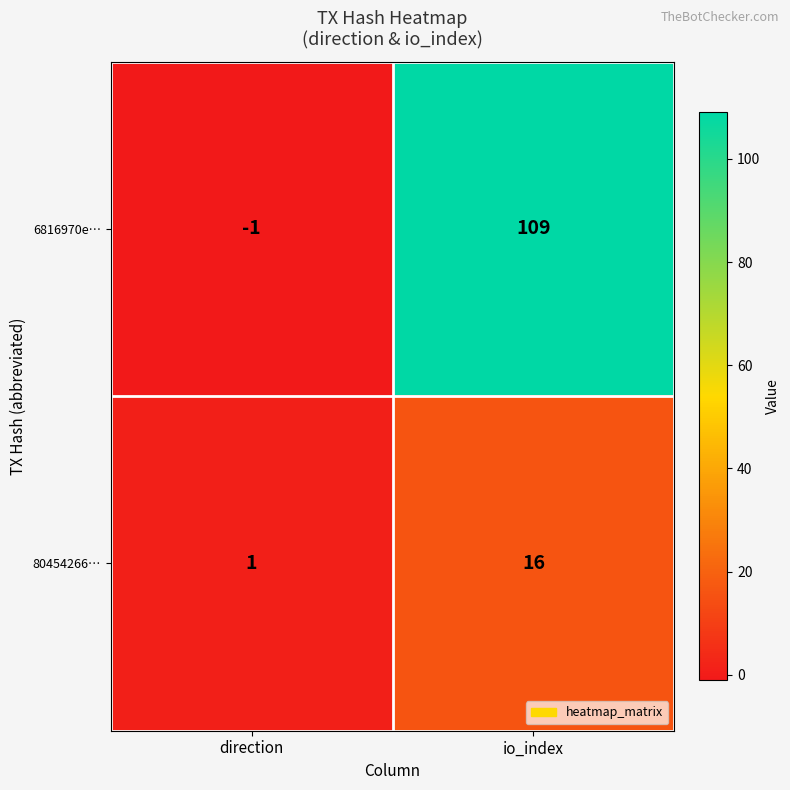

How many series are shown in this chart?

2